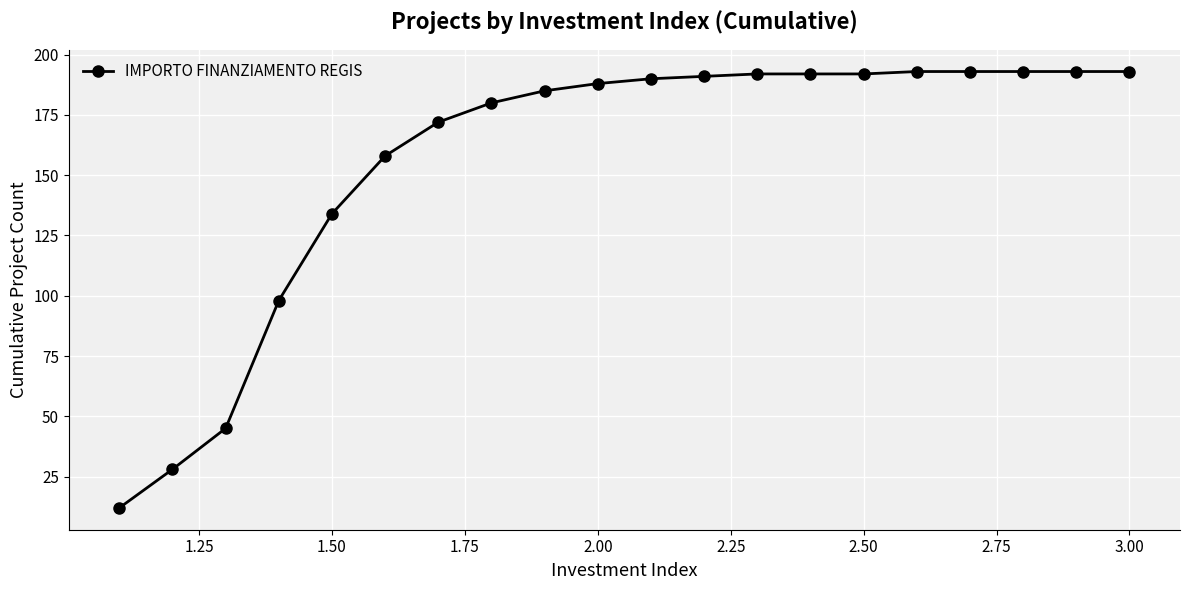

What is the difference between the maximum and minimum values?

181